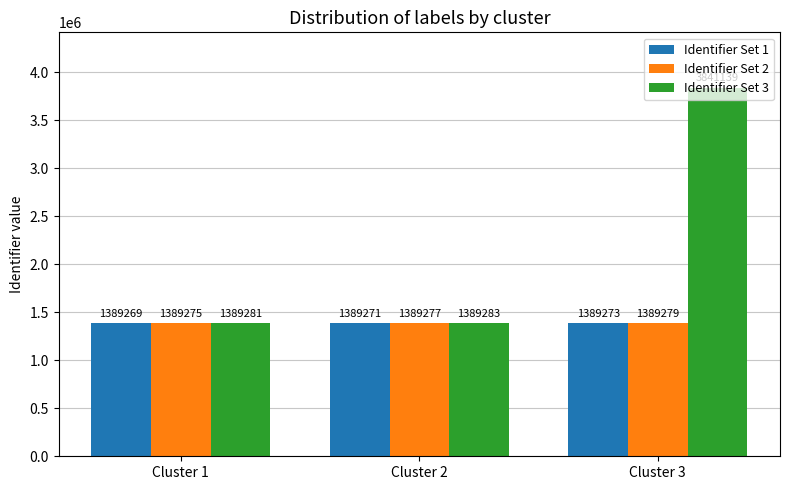

What is the sum of all Identifier Set 1 values?

4167813